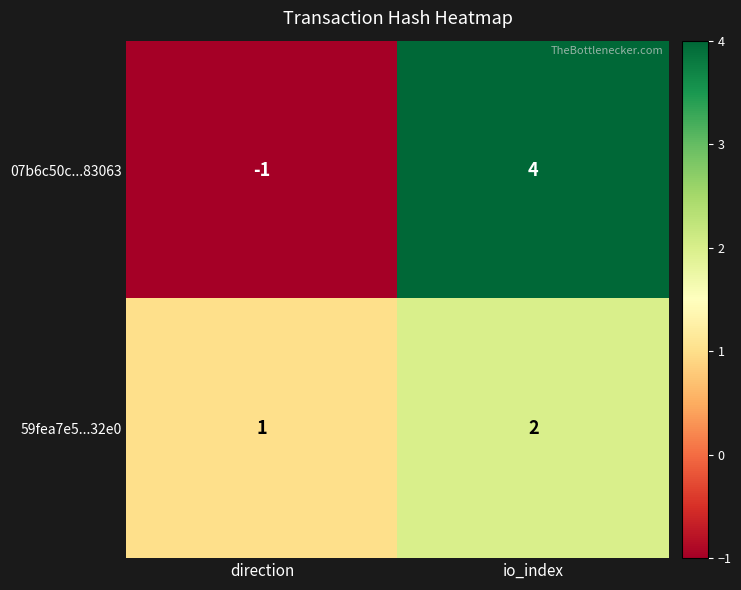

How many positive values does the 07b6c50c...83063 series have?

1